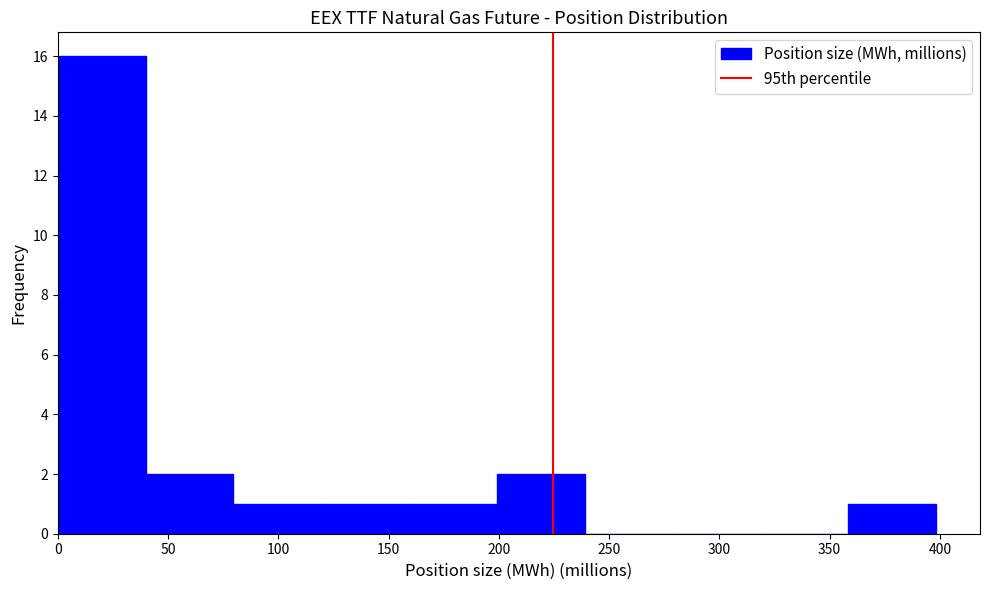

Which range on the x-axis has the tallest bar?

0 to 40